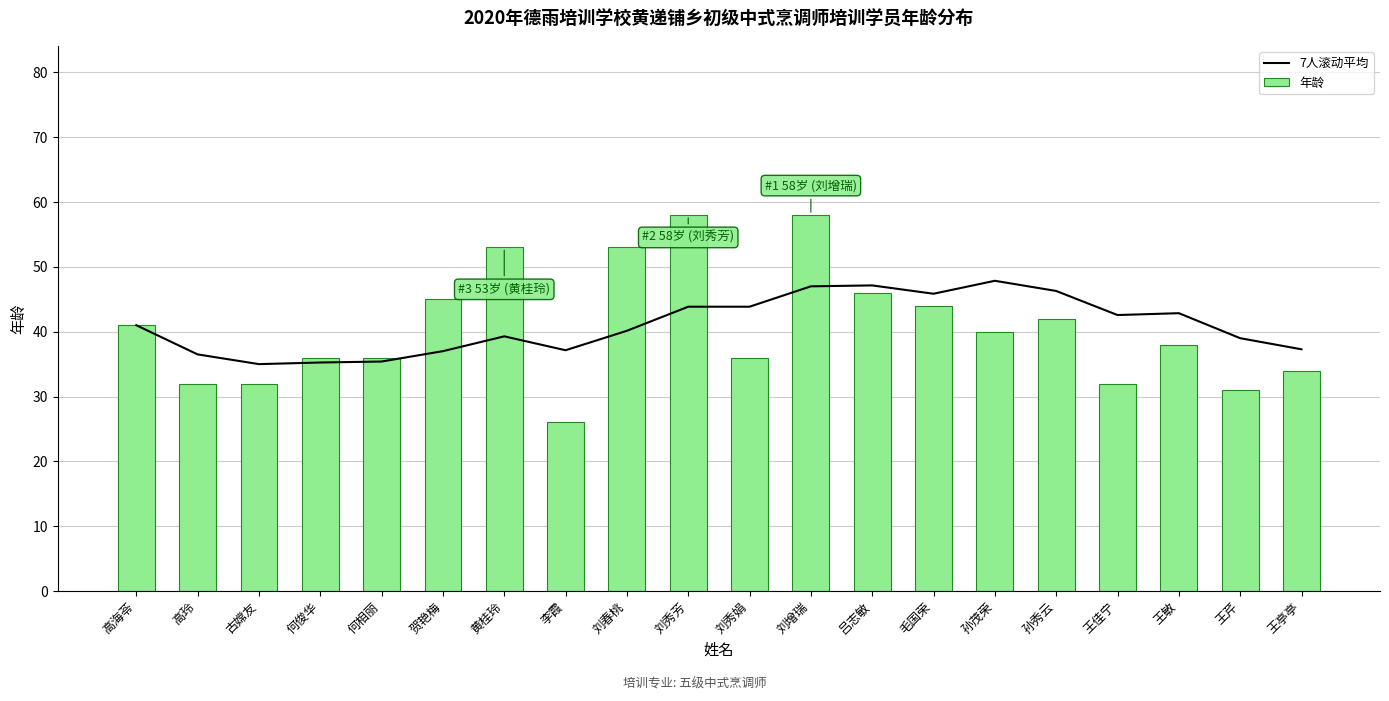

The value of 7人滚动平均 at 王敏 is 57.2. True or false?

False